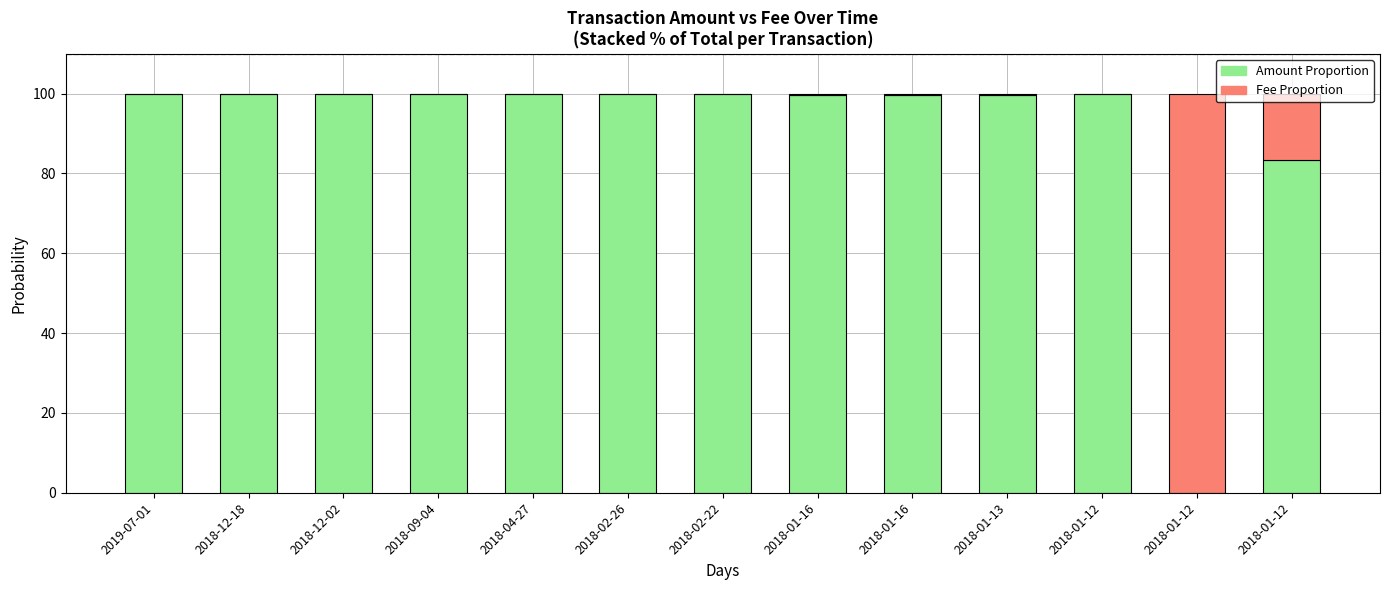

Are the bars horizontal?

No